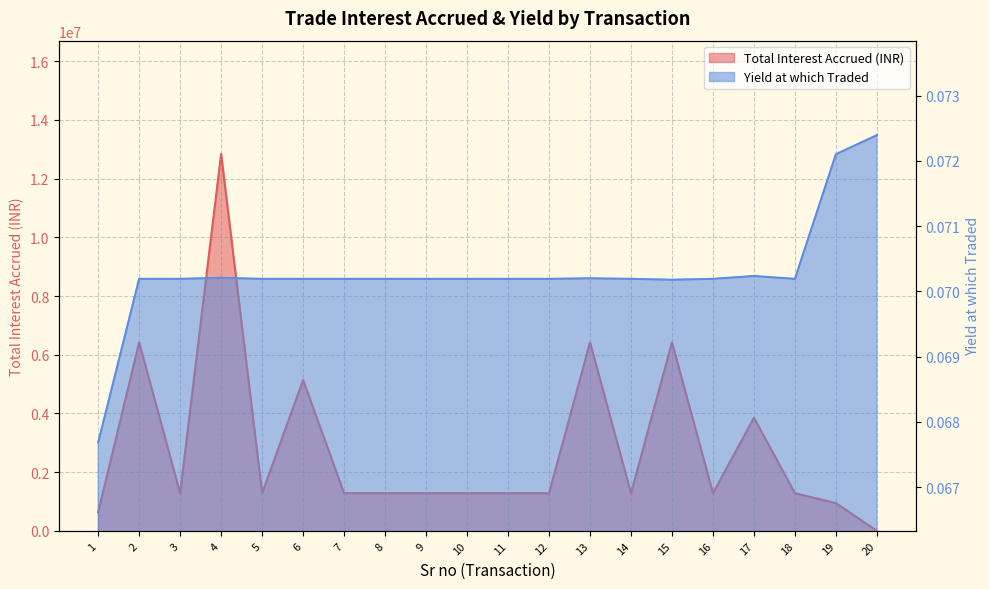

Rank the series by their maximum value, from lowest to highest.

Yield at which Traded, Total Interest Accrued (INR)